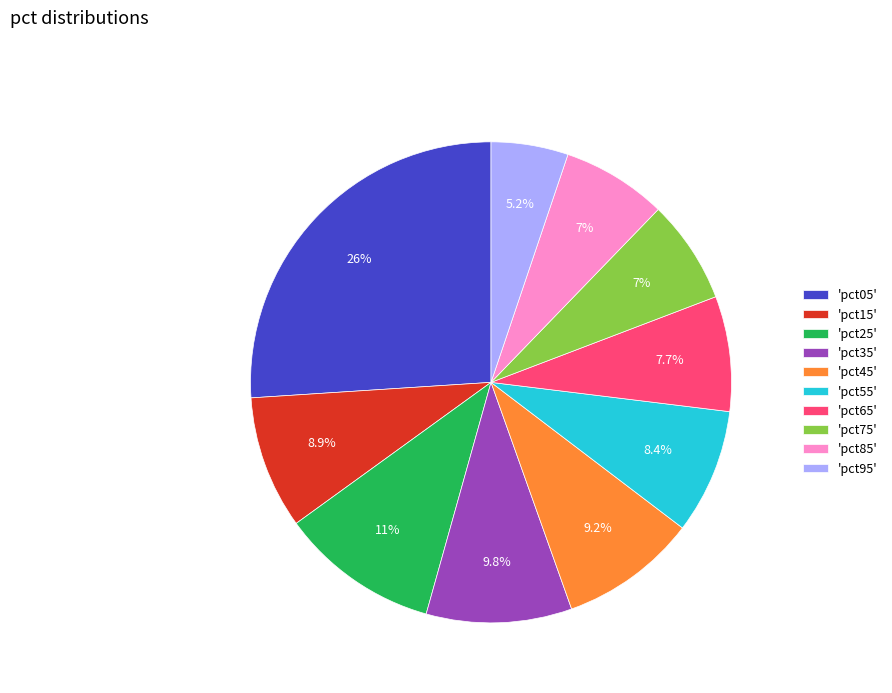

How many segments does this pie chart have?

10